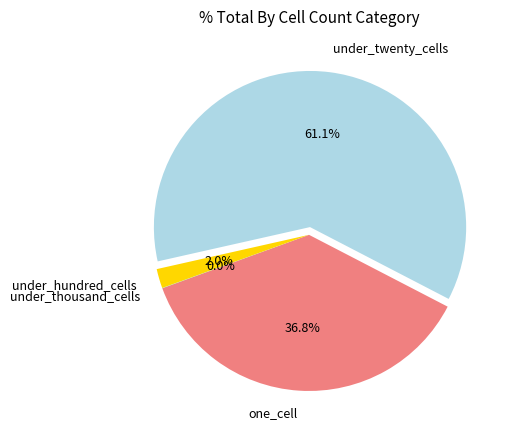

Is there a majority slice in this chart?

Yes